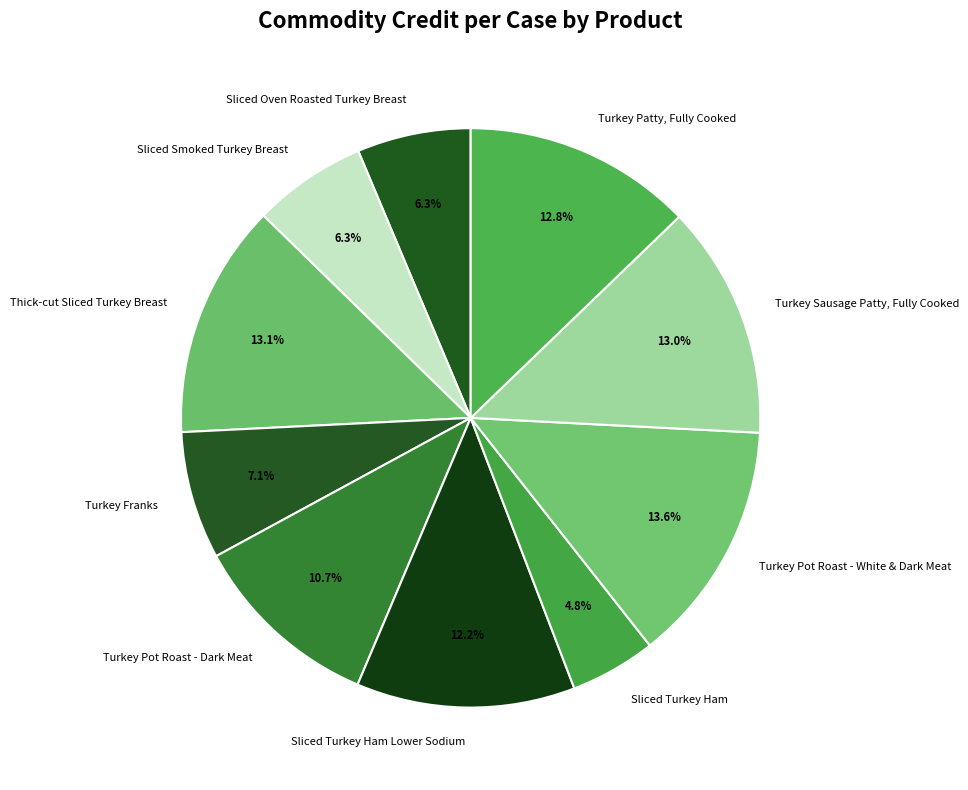

How many slices are in this pie chart?

10